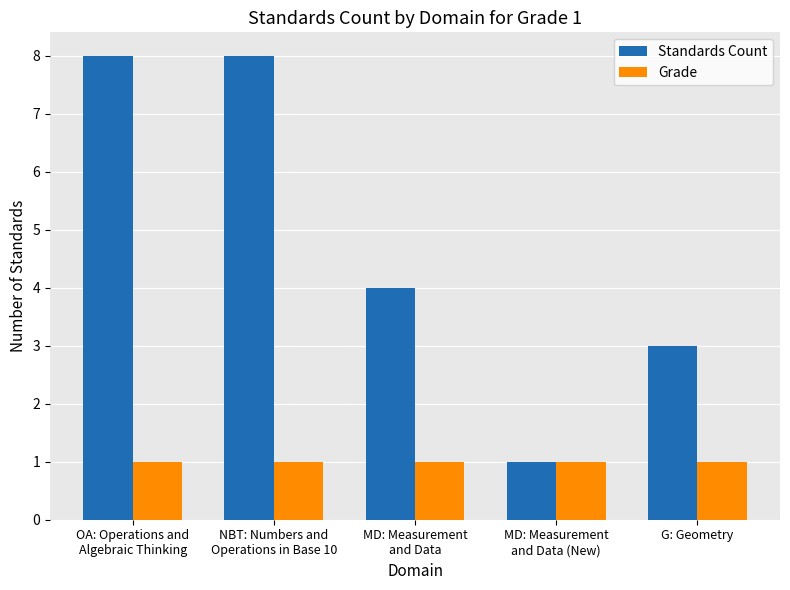

What position from the left is MD: Measurement
and Data?

3